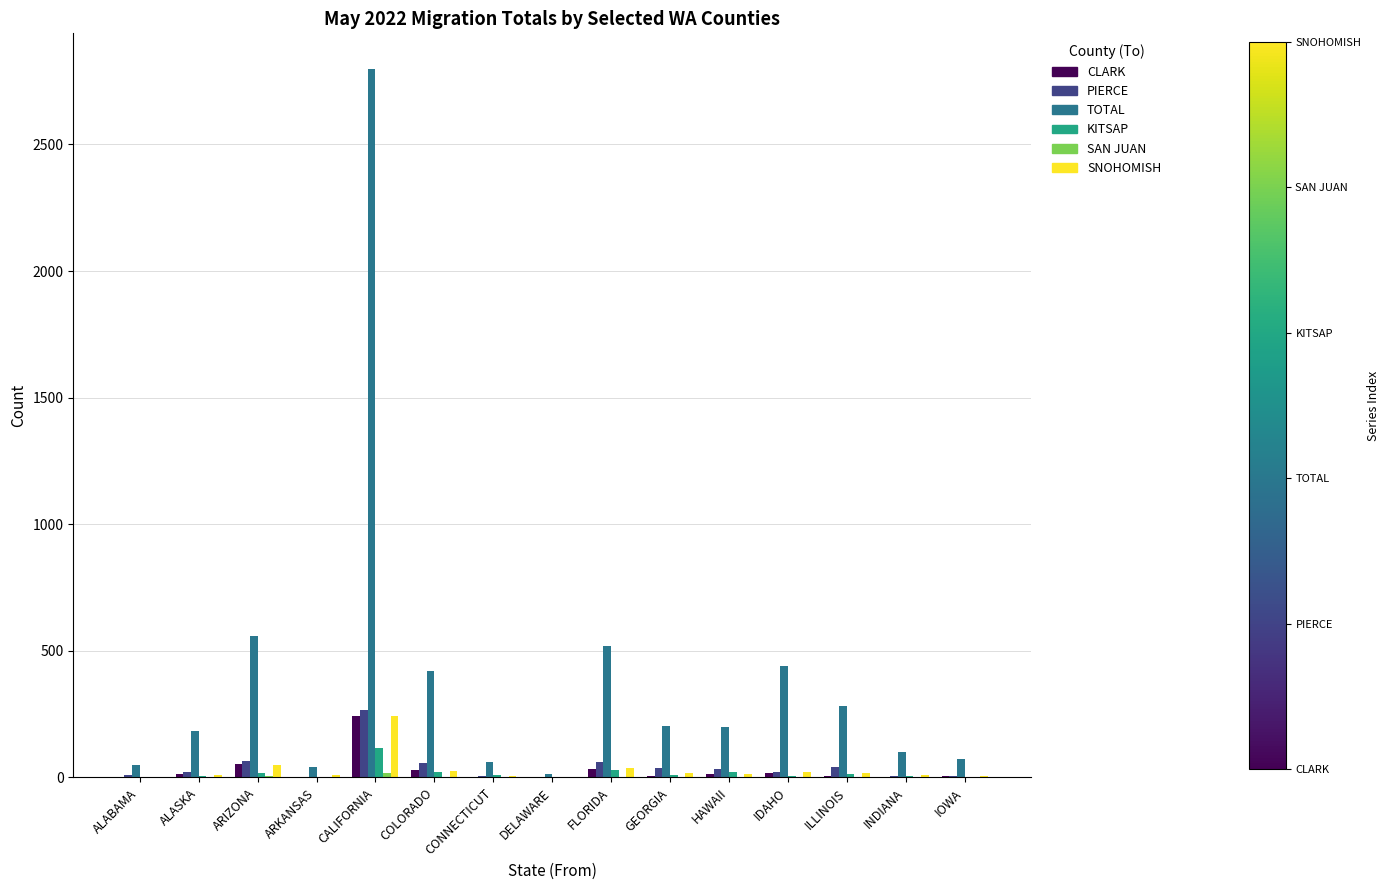

Which series has the largest total across all categories?

TOTAL